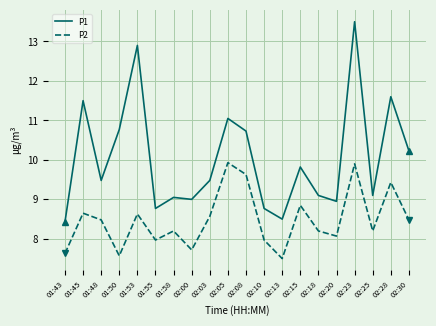

At 01:53, list the series in order from smallest to largest.

P2, P1